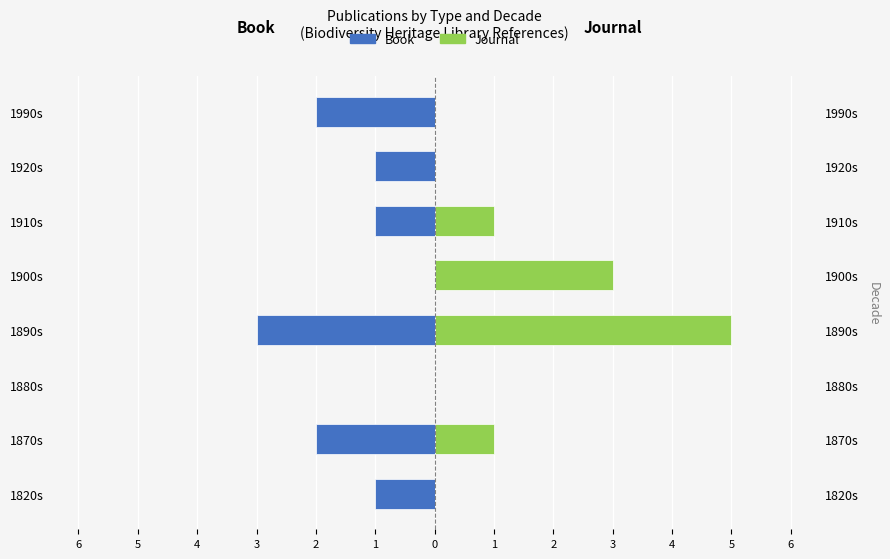

How many data points in Book are above -1?

2